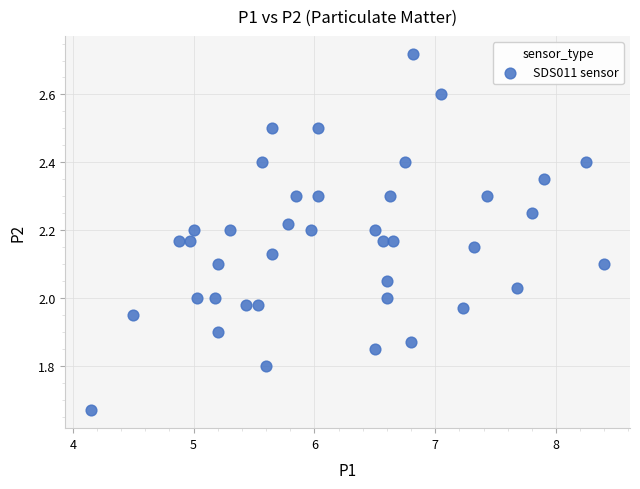

What is the range of X values (max minus min)?

4.2